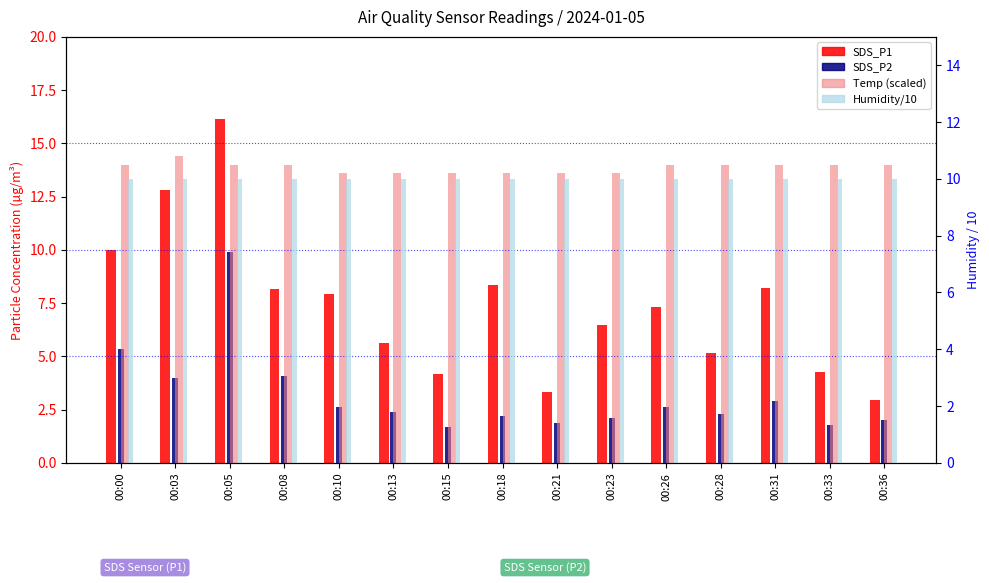

What is the sum of the SDS_P2 values at 00:23 and 00:36?

4.1